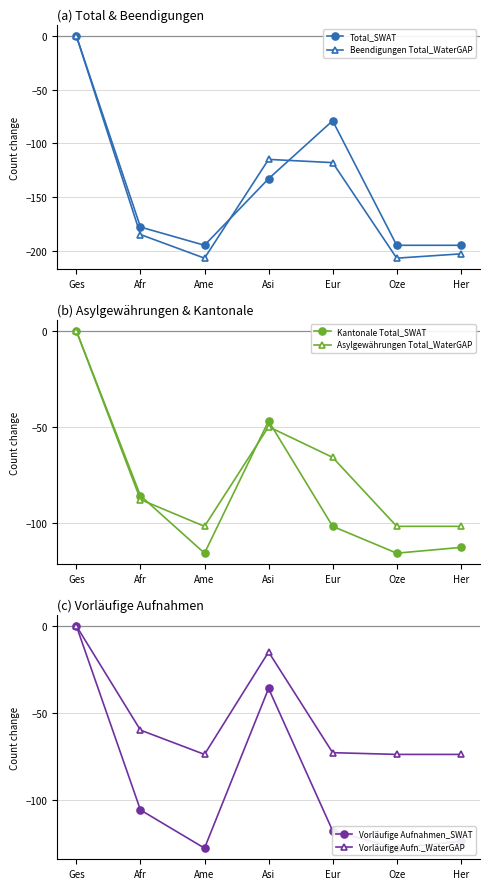

Reading right to left, transcribe all the data shown in this chart.

Total_SWAT: -195	-195	-79	-133	-195	-178	0
Beendigungen Total_WaterGAP: -203	-207	-118	-115	-207	-185	0
Kantonale Total_SWAT: -113	-116	-102	-47	-116	-86	0
Asylgewährungen Total_WaterGAP: -102	-102	-66	-50	-102	-88	0
Vorläufige Aufnahmen_SWAT: -124	-128	-118	-36	-128	-106	0
Vorläufige Aufn._WaterGAP: -74	-74	-73	-15	-74	-60	0